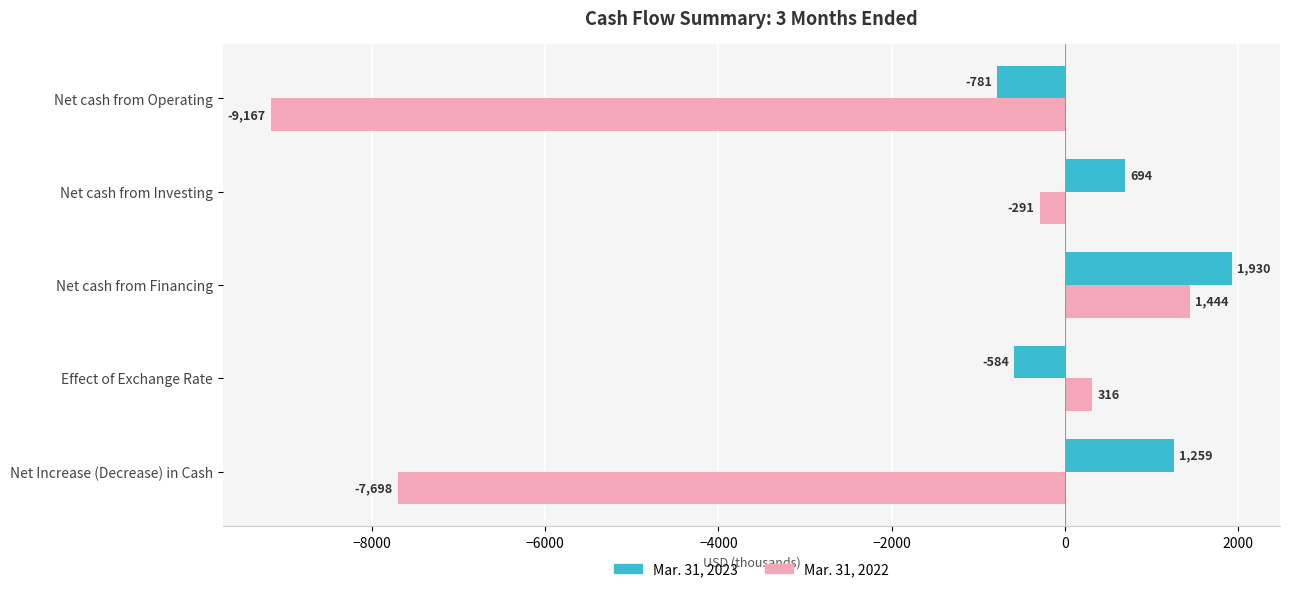

What is the approximate value of Mar. 31, 2023 at Effect of Exchange Rate?

-584